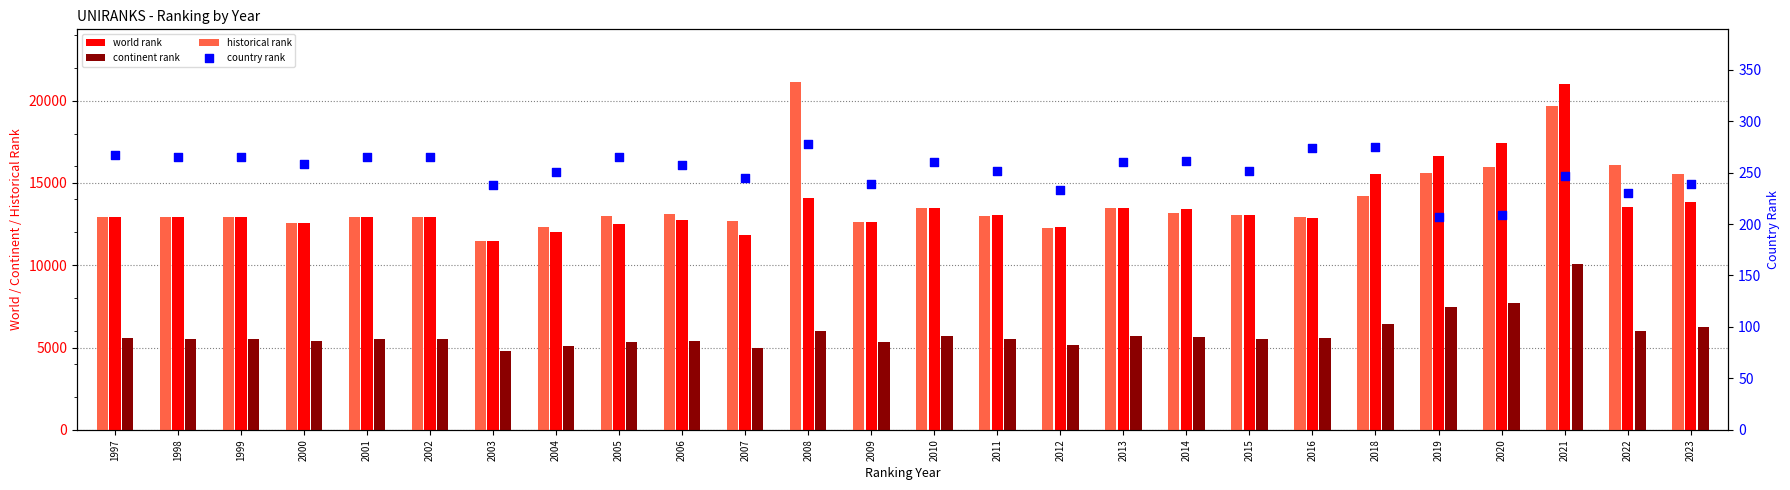

Which series contains the lowest Y value?

country rank